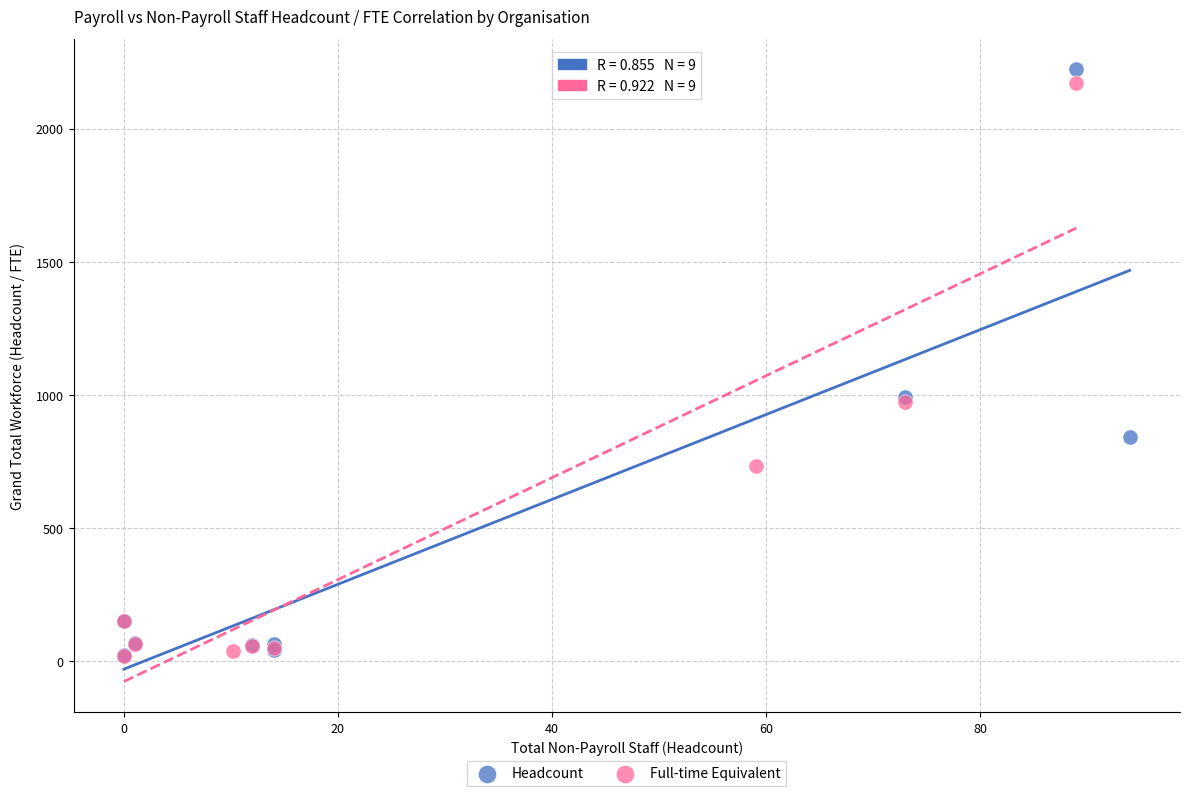

Which series has the widest spread of Y values?

Headcount